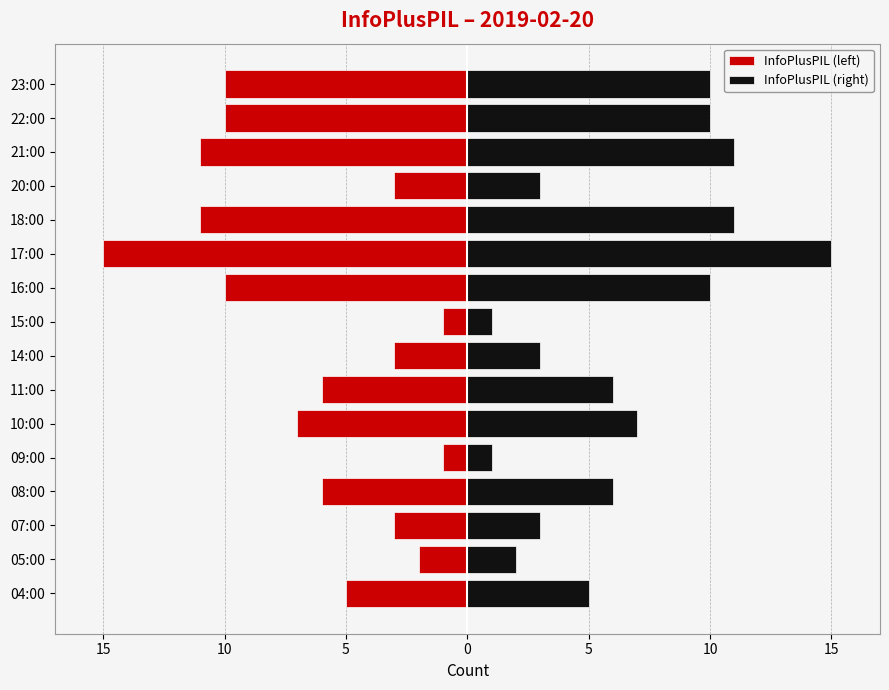

What is the lowest value of the InfoPlusPIL (left) series?

-15